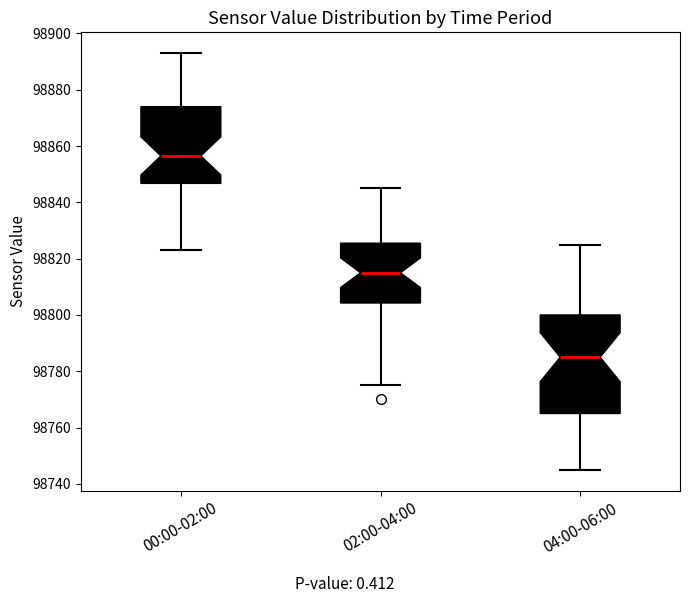

Which box has the highest median line?

00:00-02:00